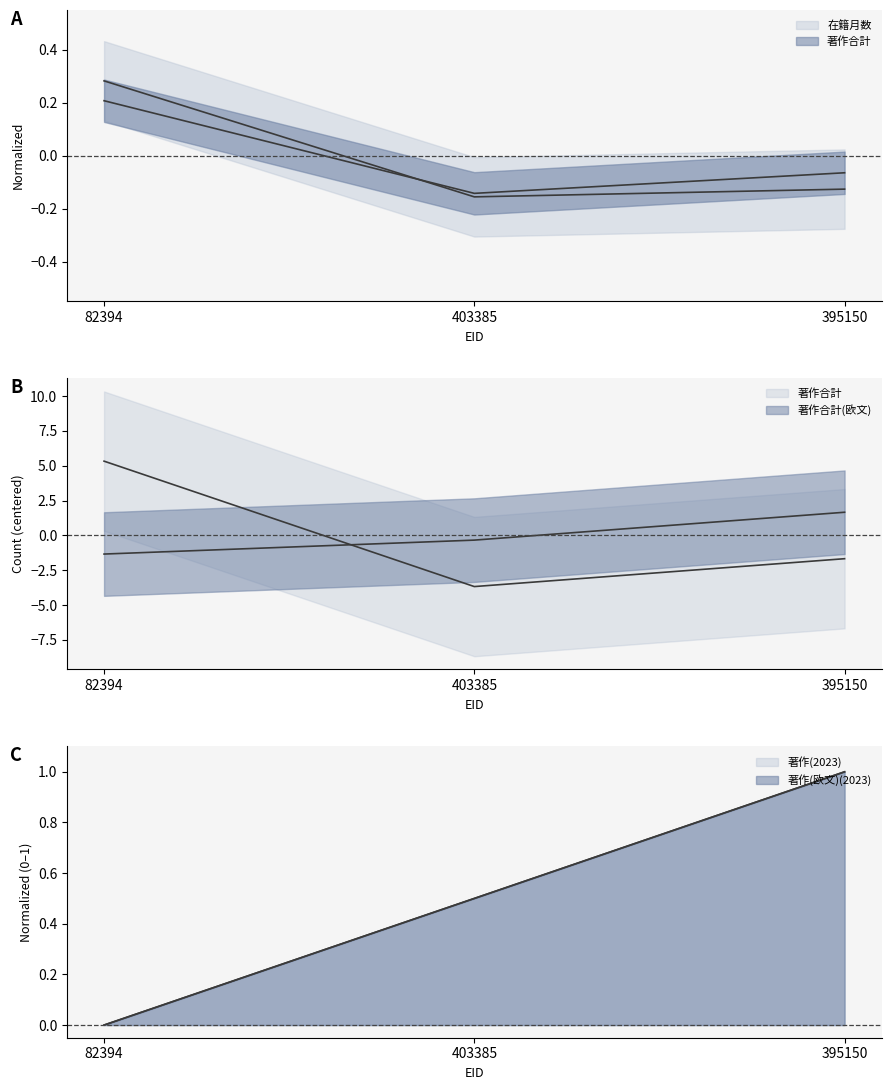

What is the spread (max minus min) of values at 395150?

1.8